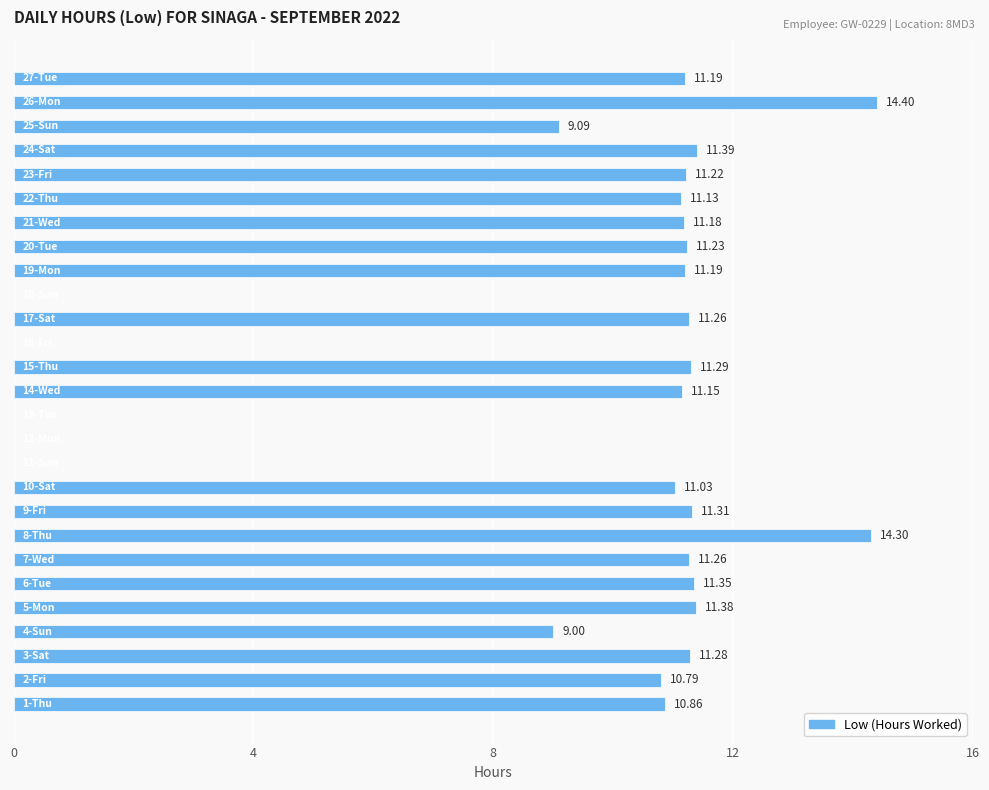

How many categories are shown in the chart?

27